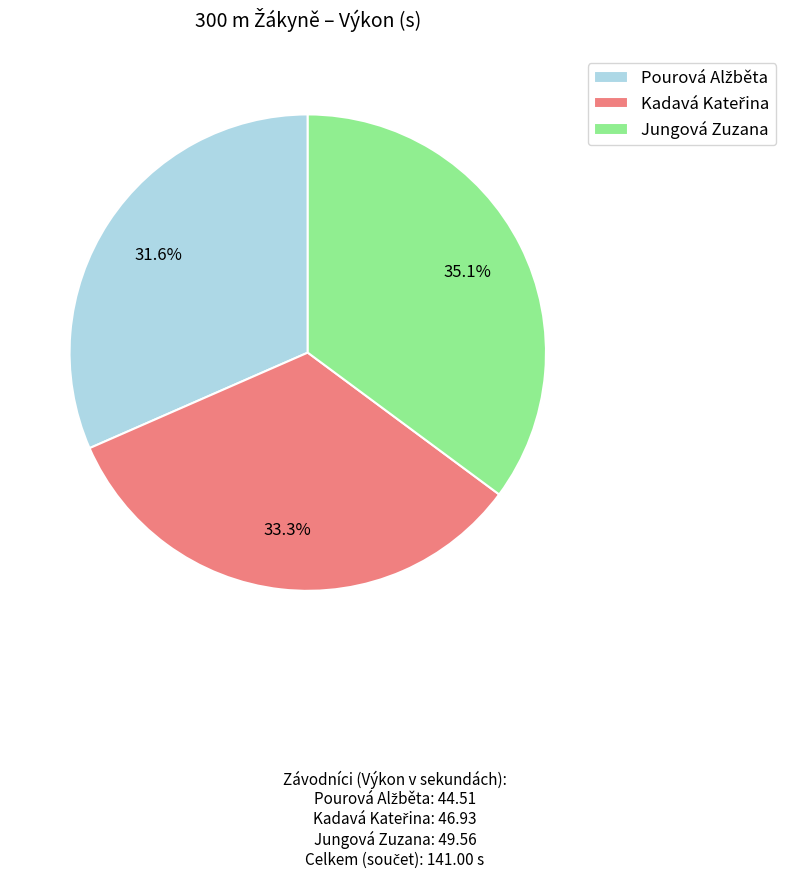

What is the largest slice in the pie chart?

Jungová Zuzana